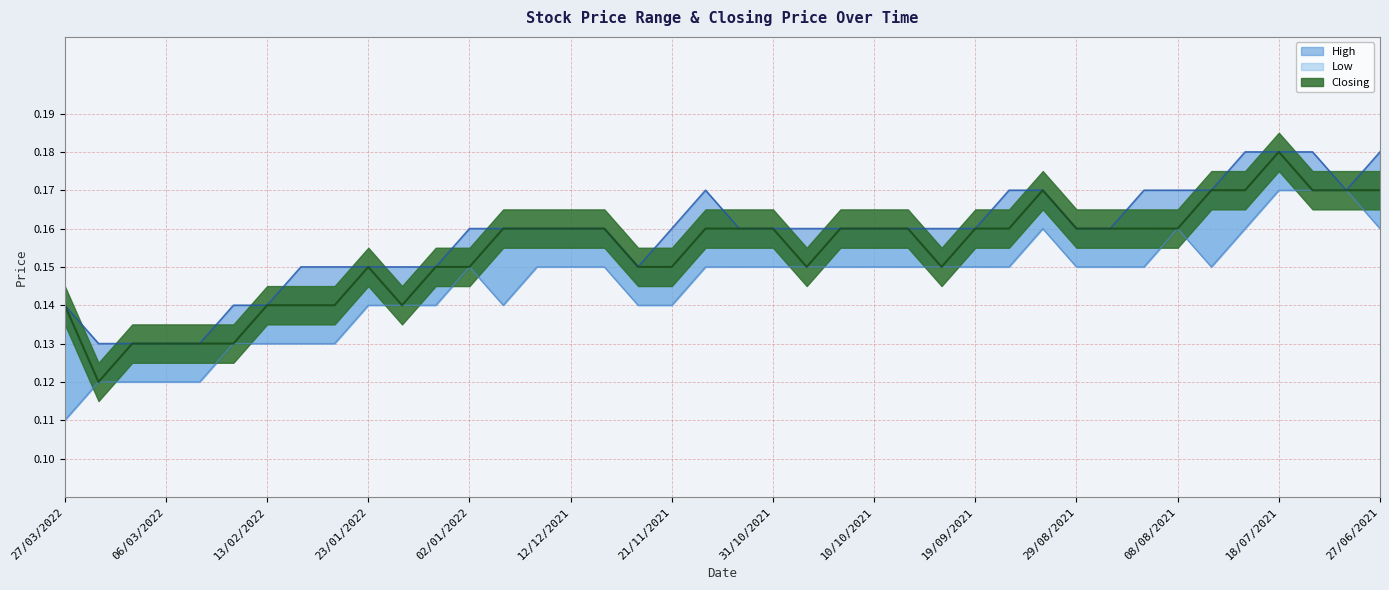

How many categories are shown in the chart?

40